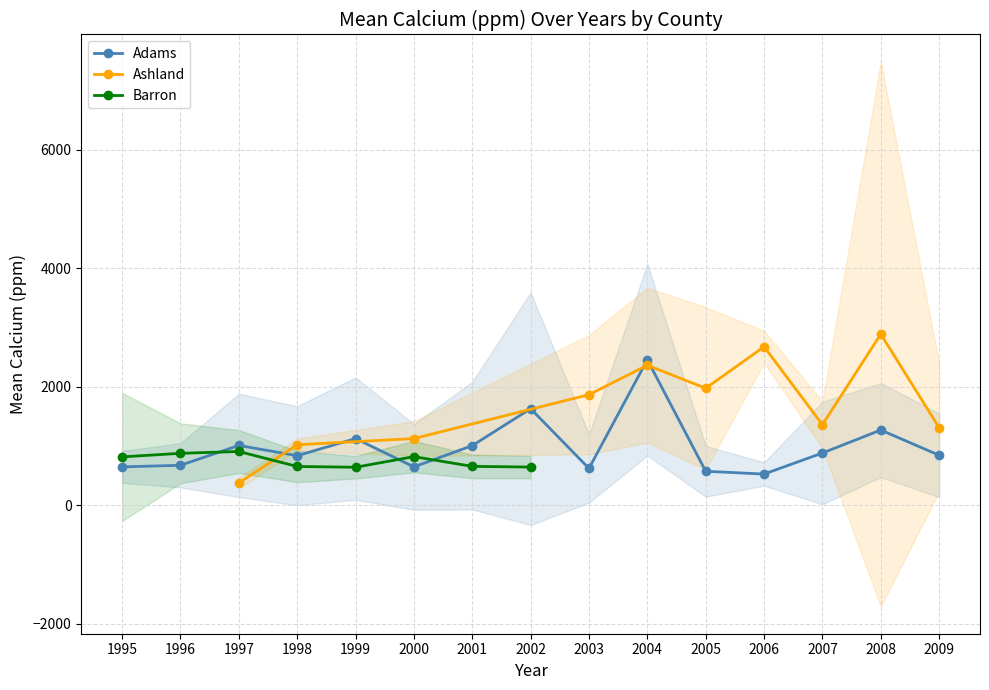

The Adams series shows 1009 at 2001. True or false?

True